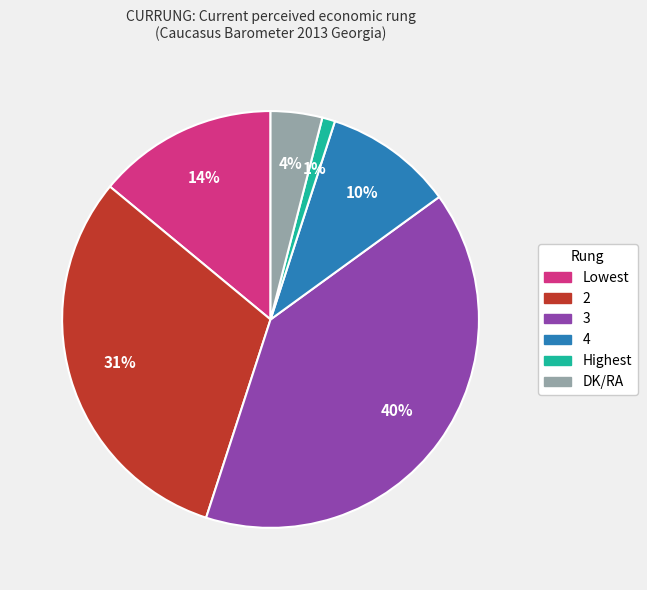

How many slices are in this pie chart?

6